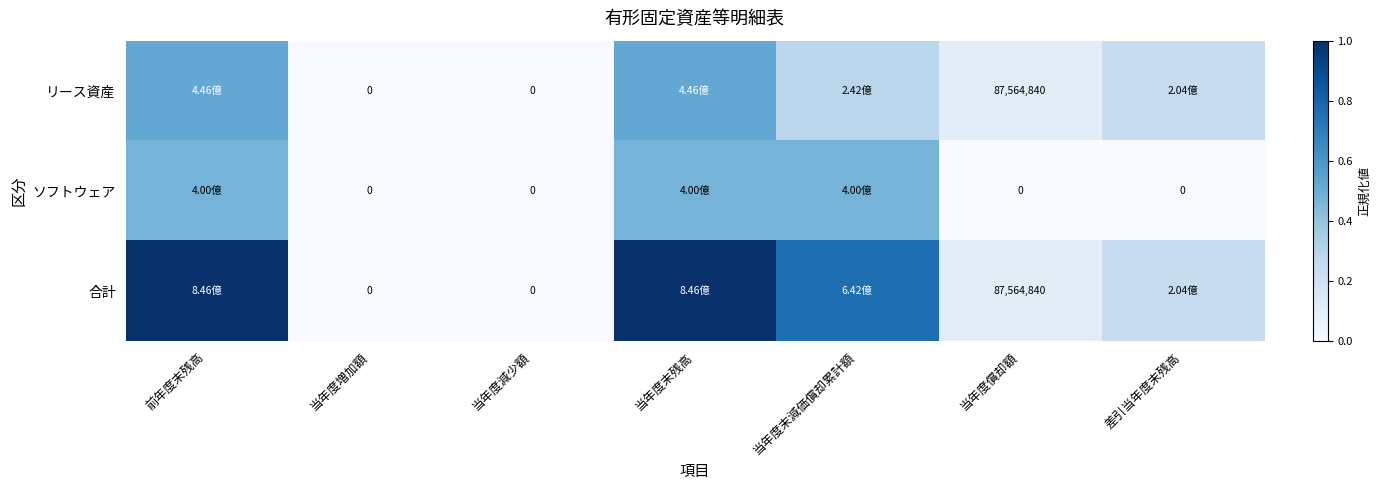

At 当年度償却額, list the series in order from largest to smallest.

リース資産, 合計, ソフトウェア